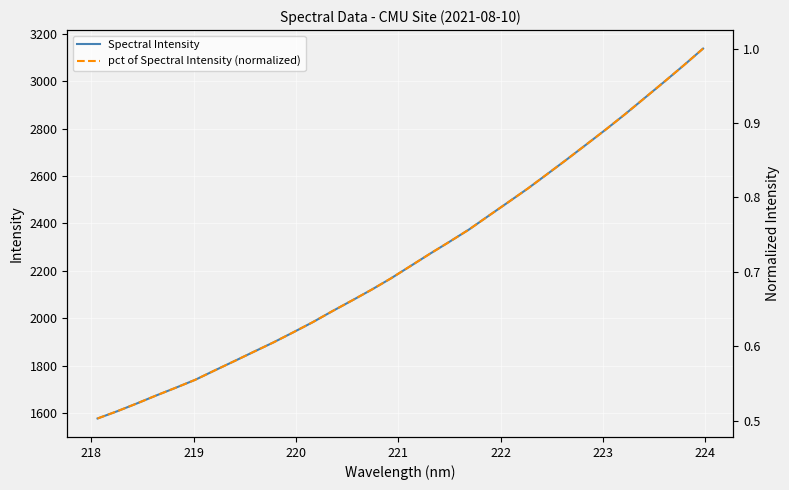

Reading left to right, list all the values displayed in this chart.

Spectral Intensity: 1577.9	1608.2	1640.9	1674.8	1707.5	1741.1	1780.8	1819.8	1859.4	1898.7	1940.6	1983.5	2029.8	2074.5	2119.9	2168.0	2219.9	2271.9	2322.5	2374.1	2431.6	2488.7	2546.1	2607.3	2668.9	2731.8	2795.1	2860.5	2928.5	2996.5	3066.0	3137.3
pct of Spectral Intensity (normalized): 0.5	0.5	0.5	0.5	0.5	0.6	0.6	0.6	0.6	0.6	0.6	0.6	0.6	0.7	0.7	0.7	0.7	0.7	0.7	0.8	0.8	0.8	0.8	0.8	0.9	0.9	0.9	0.9	0.9	1.0	1.0	1.0